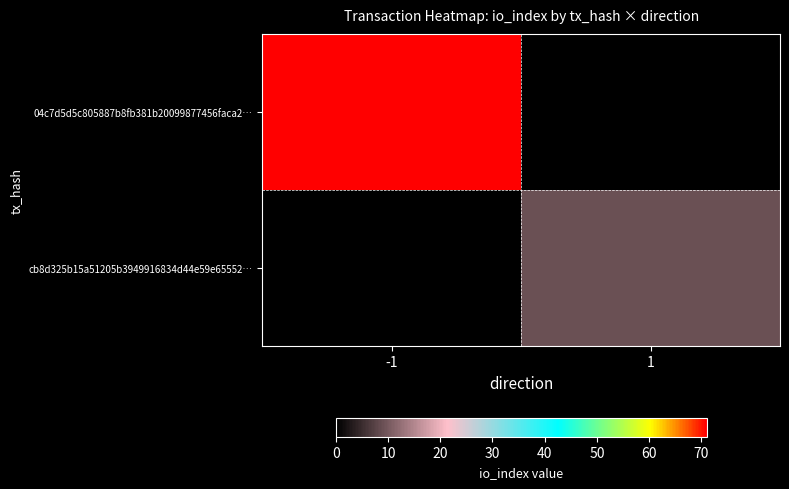

What is the smallest value displayed?

9.0